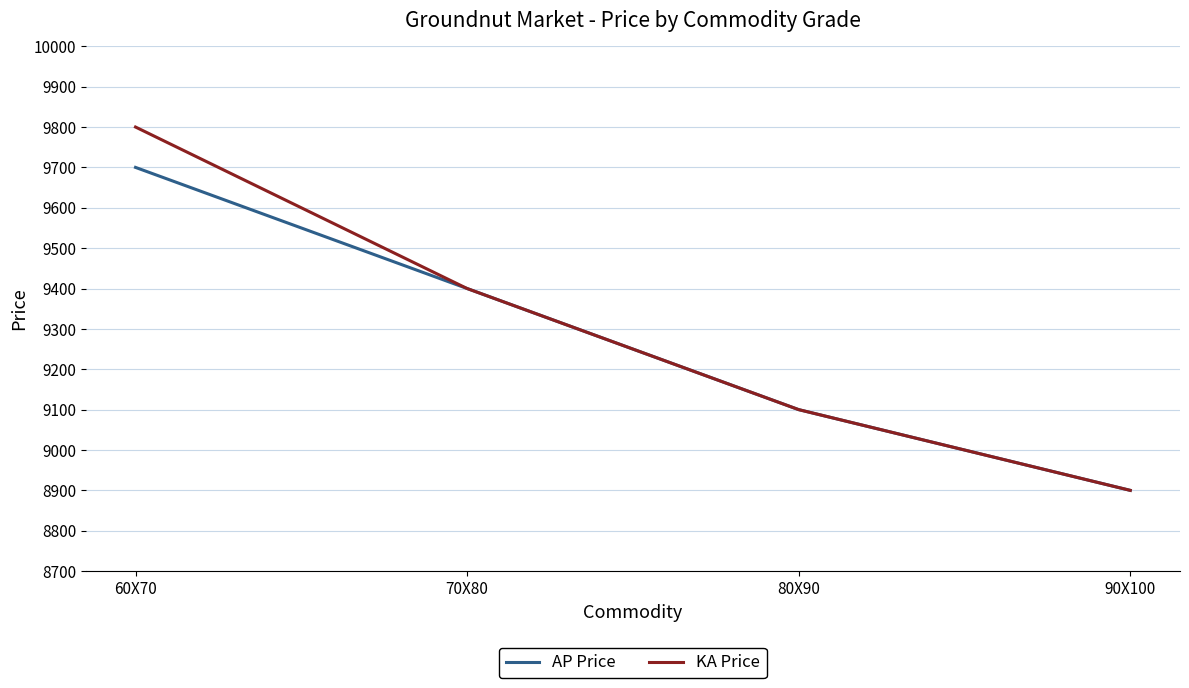

Is the value of KA Price at 90X100 greater than the value of AP Price at 80X90?

No